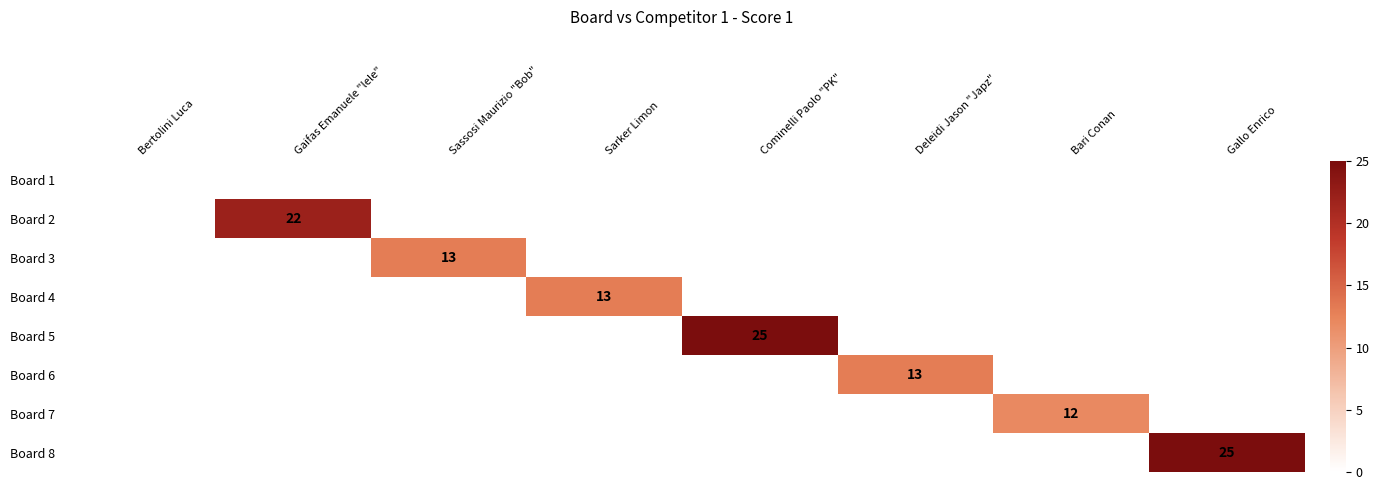

At Sarker Limon, list the series in order from smallest to largest.

Board 1, Board 2, Board 3, Board 5, Board 6, Board 7, Board 8, Board 4